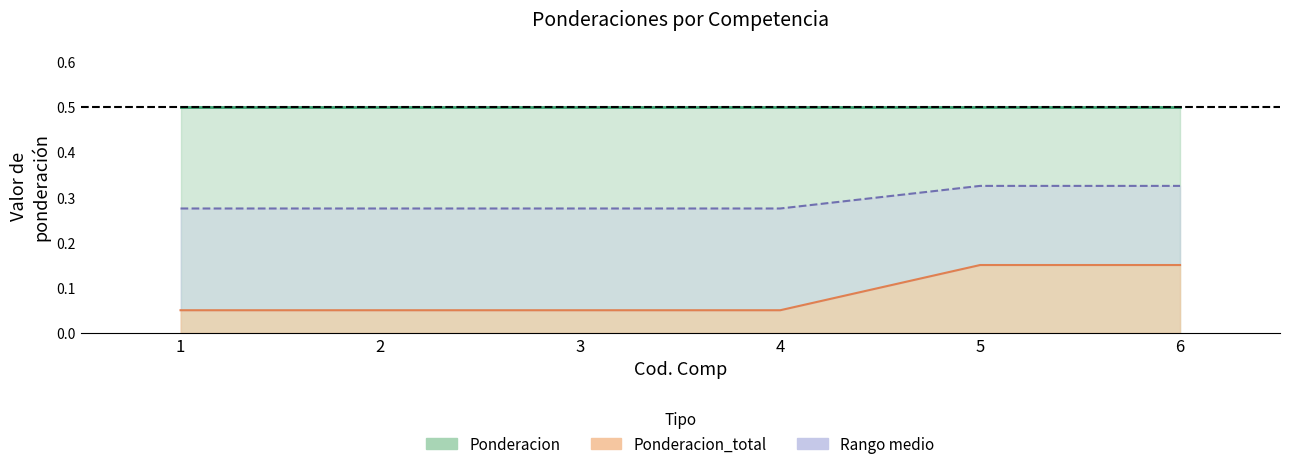

Is it true that Ponderacion_total equals 0.1 at 4?

True